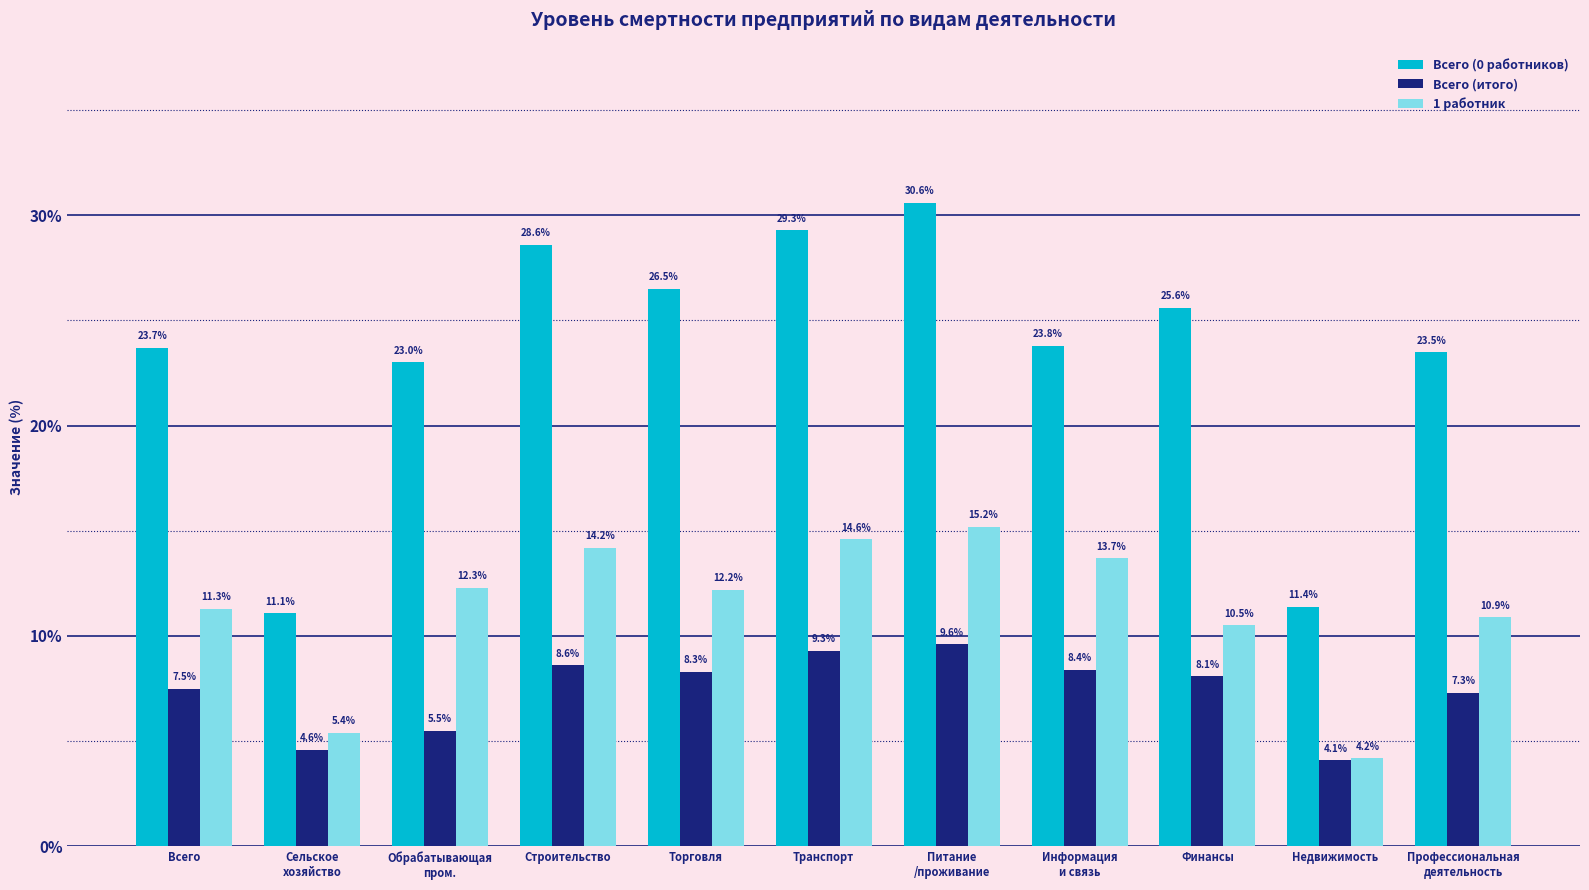

The Всего (итого) series shows 2.6 at Обрабатывающая
пром.. True or false?

False